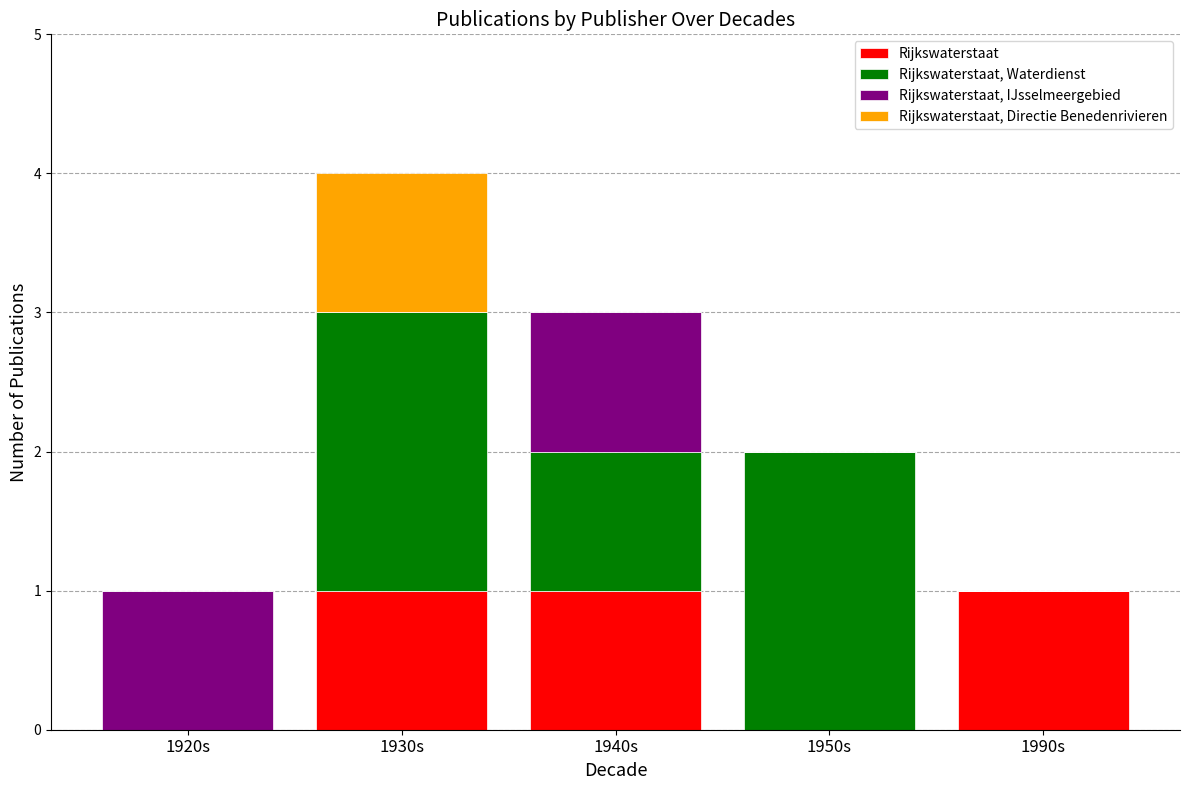

Are the bars horizontal?

No